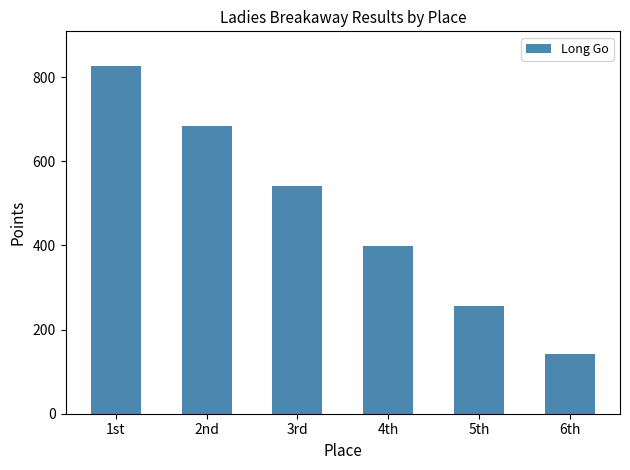

What is the value of the 2nd bar from the left?

684.0